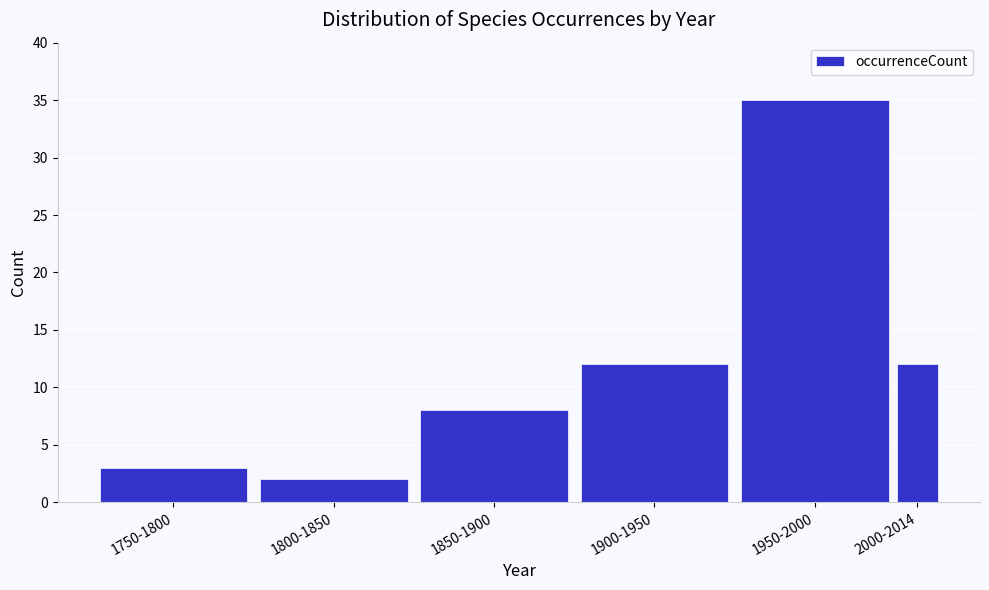

Reading left to right, transcribe all the data shown in this chart.

1750-1800=3	1800-1850=2	1850-1900=8	1900-1950=12	1950-2000=35	2000-2014=12